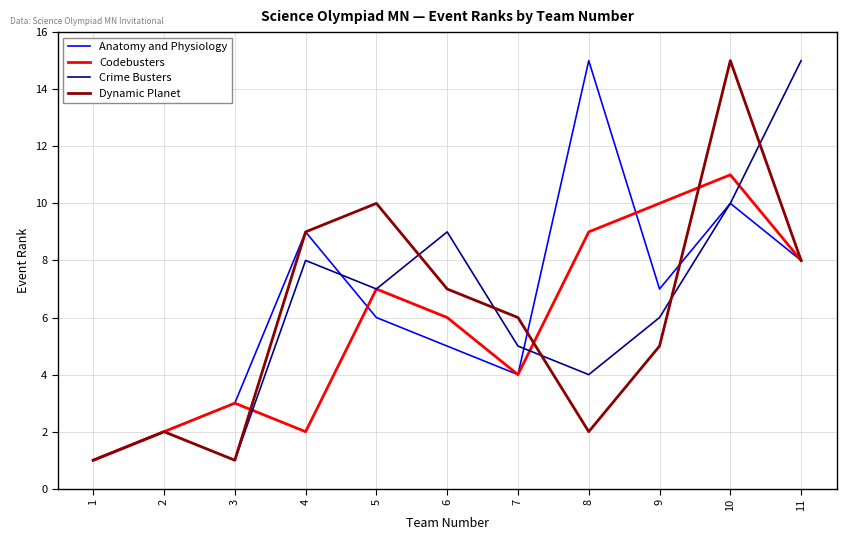

True or false: Crime Busters has more than 0 interior local peaks.

True